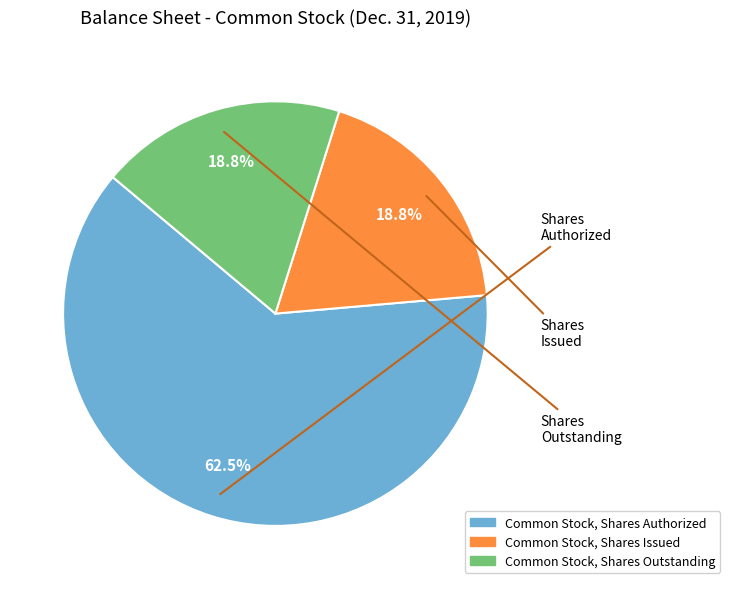

Is there any slice that represents more than half of the pie?

Yes